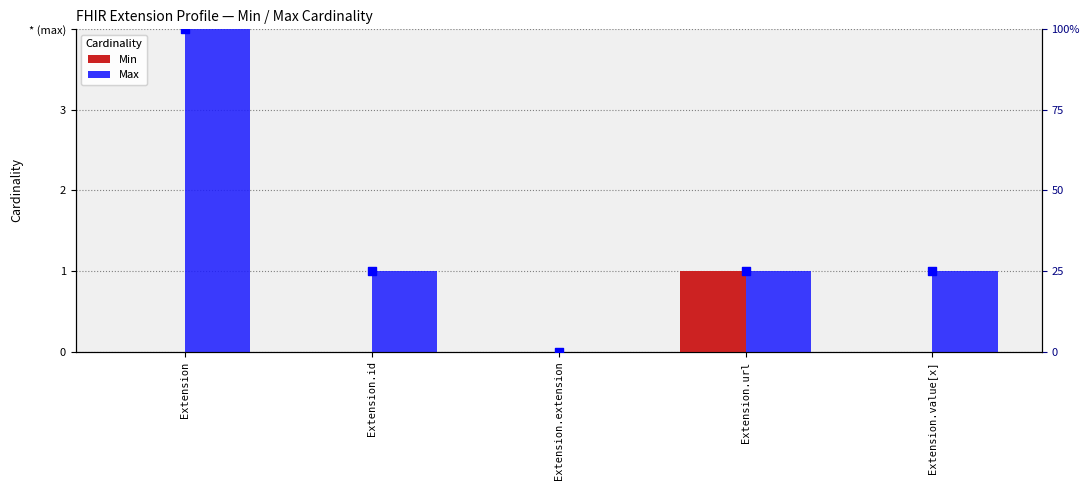

What is the total value across all series at Extension.url?

27